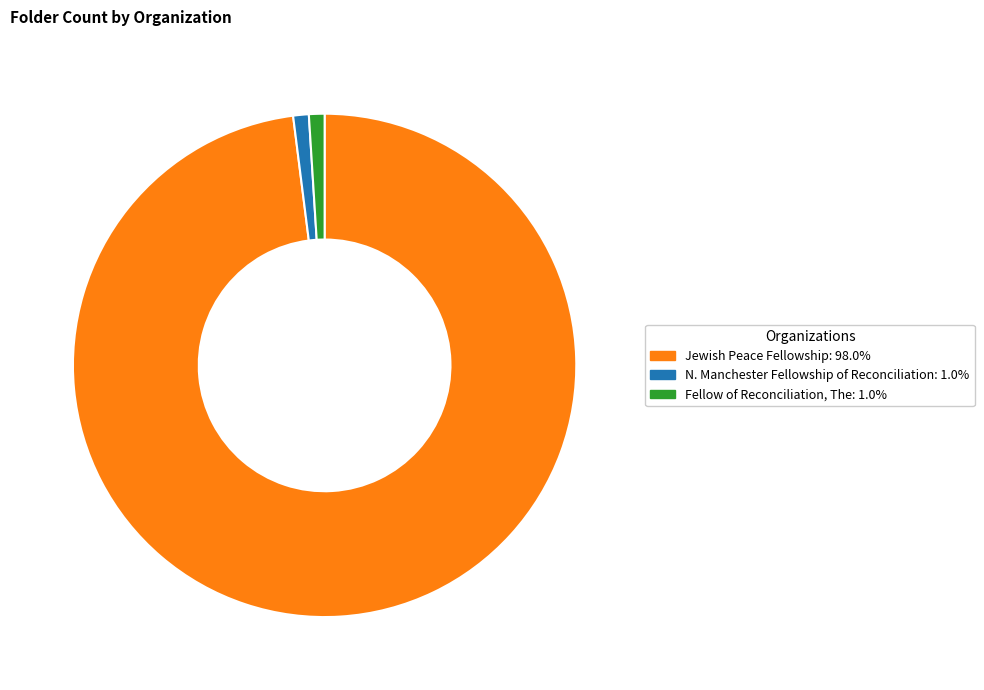

Do Jewish Peace Fellowship and N. Manchester Fellowship of Reconciliation together represent more than half of the pie?

Yes